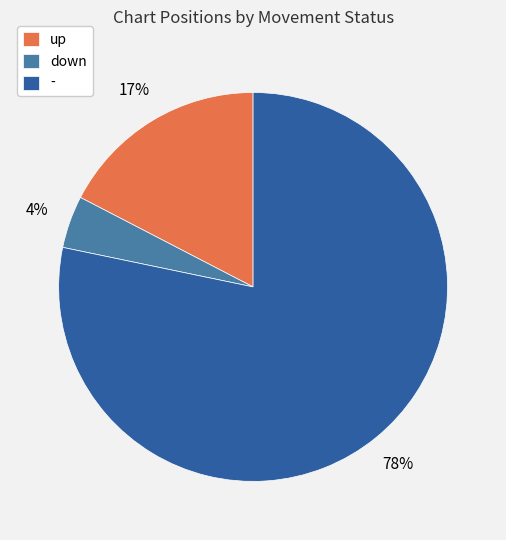

Does down represent more than half of the total?

No